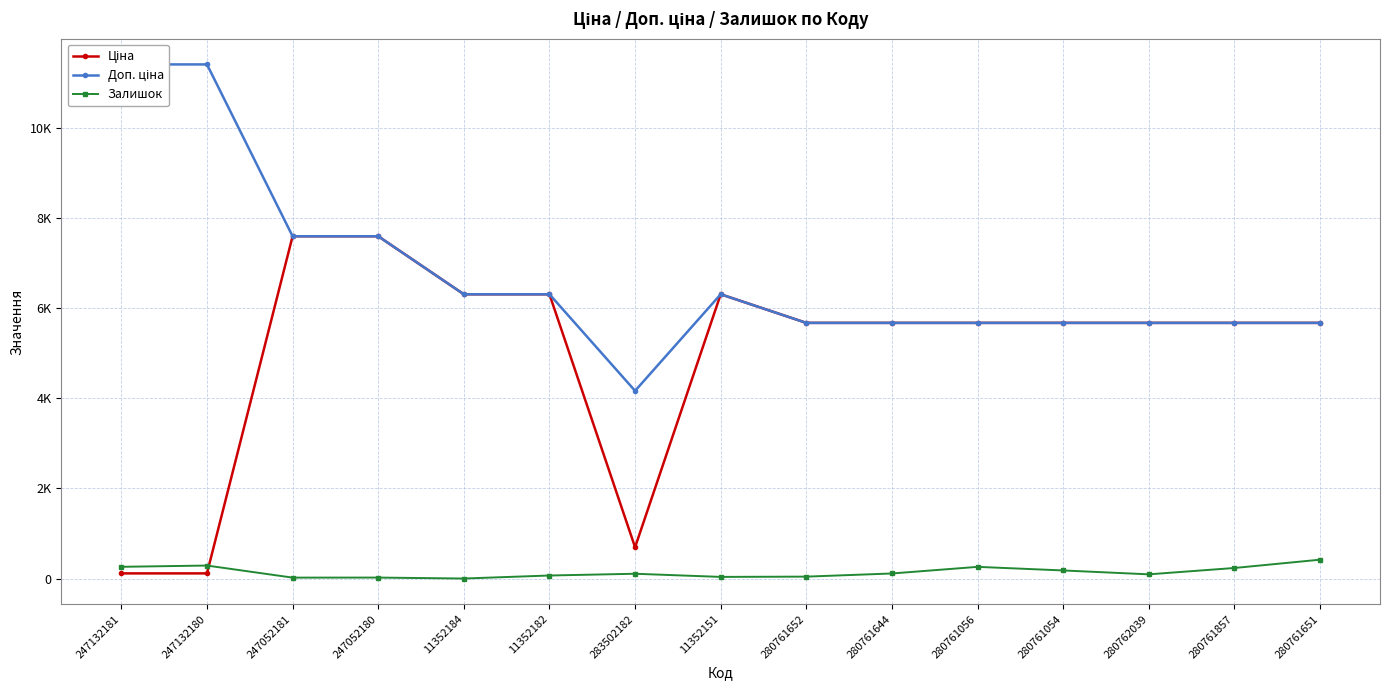

At which label is Доп. ціна closest to 7787?

247052181